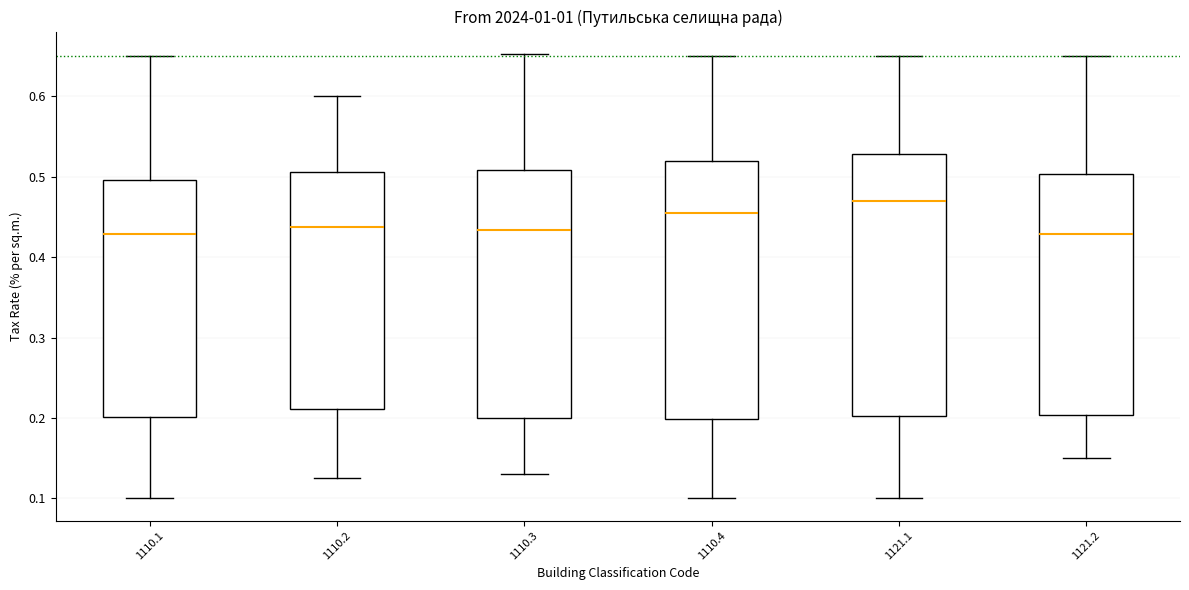

Reading left to right, transcribe this box plot: for each box, give where its median line is, the range the box spans, and where its two whiskers end, as read against the y-axis. The values are not printed on the chart, so give them approximately, as read against the axis.

1110.1: median 0.43, box 0.20 to 0.50, whiskers 0.10 to 0.65
1110.2: median 0.44, box 0.21 to 0.51, whiskers 0.13 to 0.60
1110.3: median 0.43, box 0.20 to 0.51, whiskers 0.13 to 0.65
1110.4: median 0.46, box 0.20 to 0.52, whiskers 0.10 to 0.65
1121.1: median 0.47, box 0.20 to 0.53, whiskers 0.10 to 0.65
1121.2: median 0.43, box 0.20 to 0.50, whiskers 0.15 to 0.65